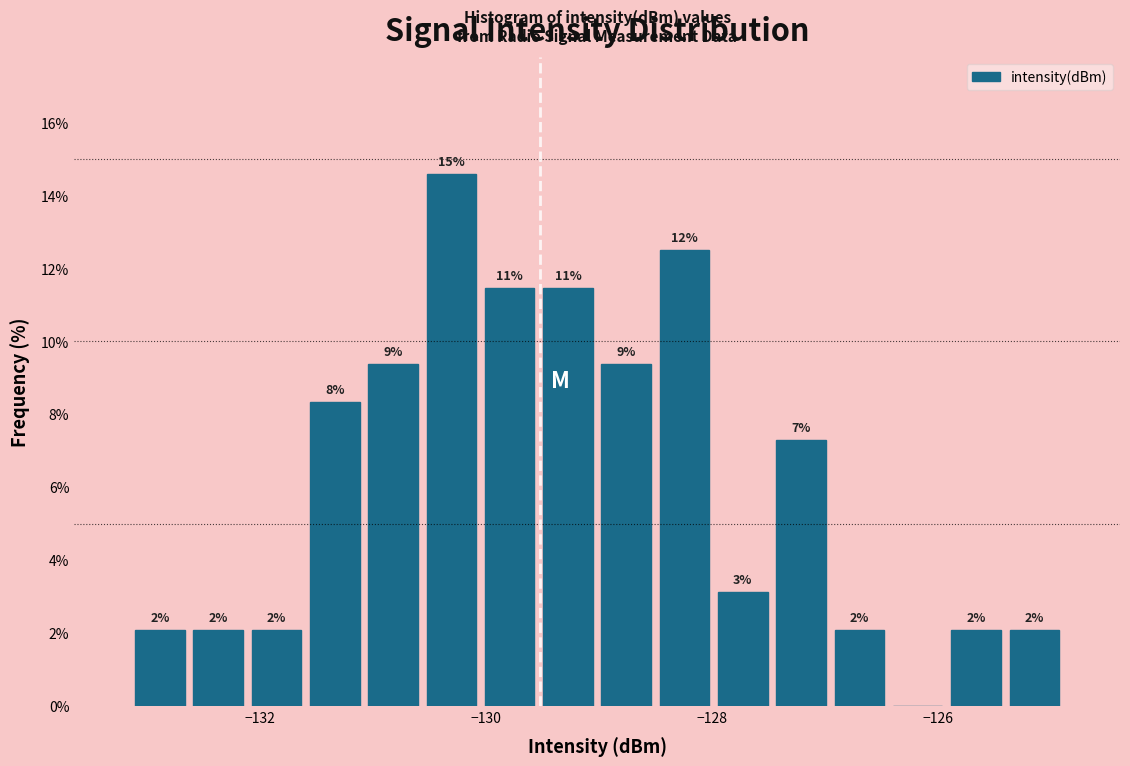

Read against the x-axis, roughly where is the centre of the tallest bar?

-130.4